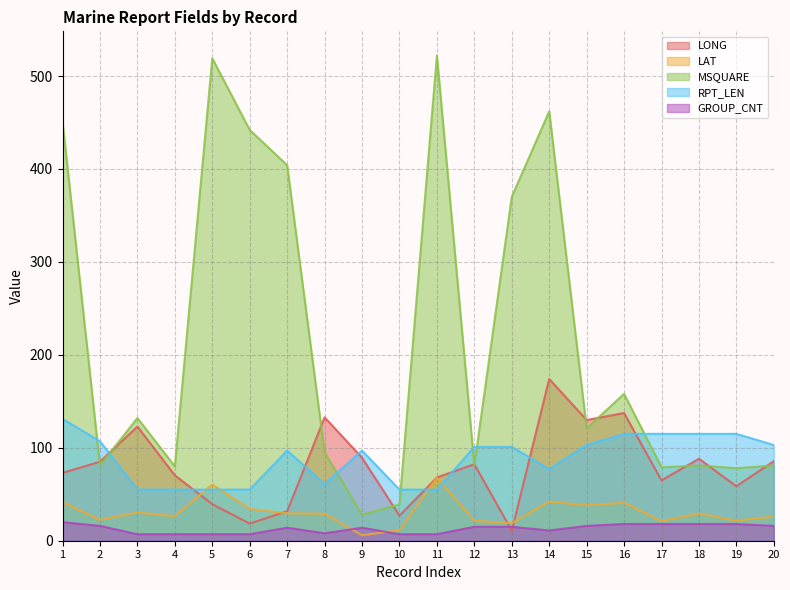

At how many categories does at least one series exceed 328?

7